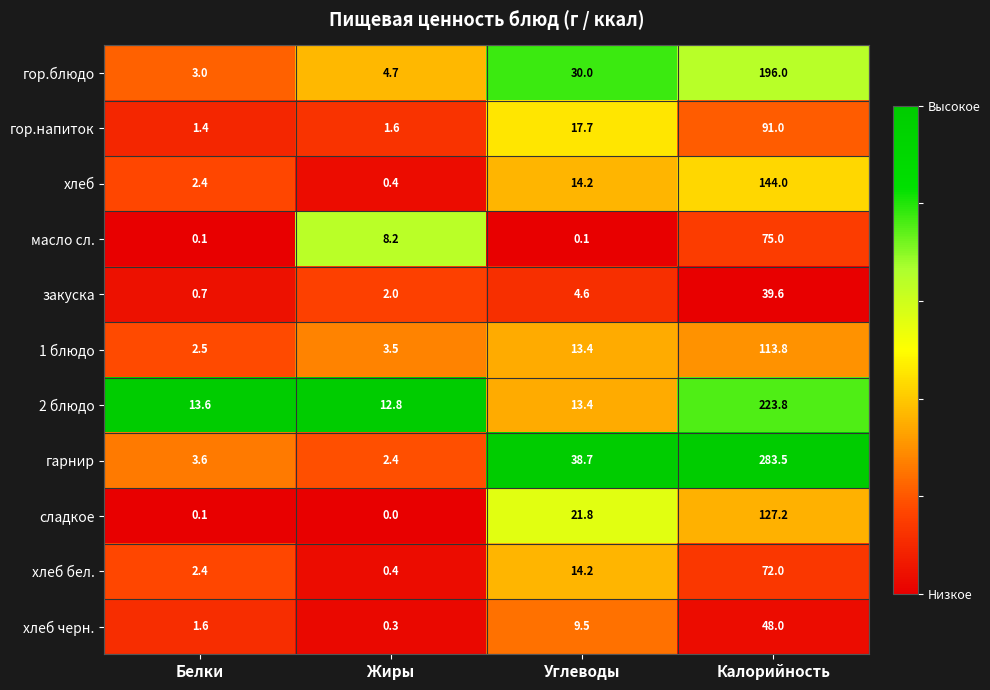

At which label does сладкое reach its peak?

Калорийность